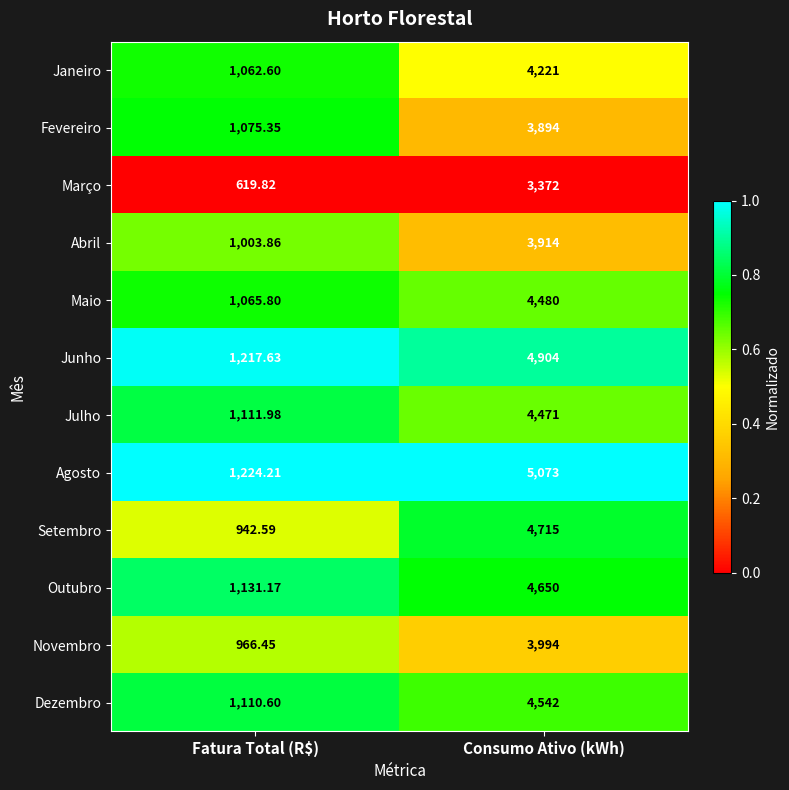

What is the difference between the highest and lowest values at Fatura Total (R$)?

604.4